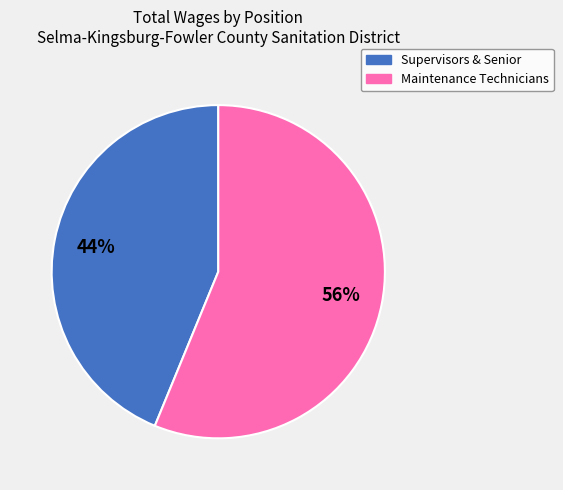

Is there a majority slice in this chart?

Yes